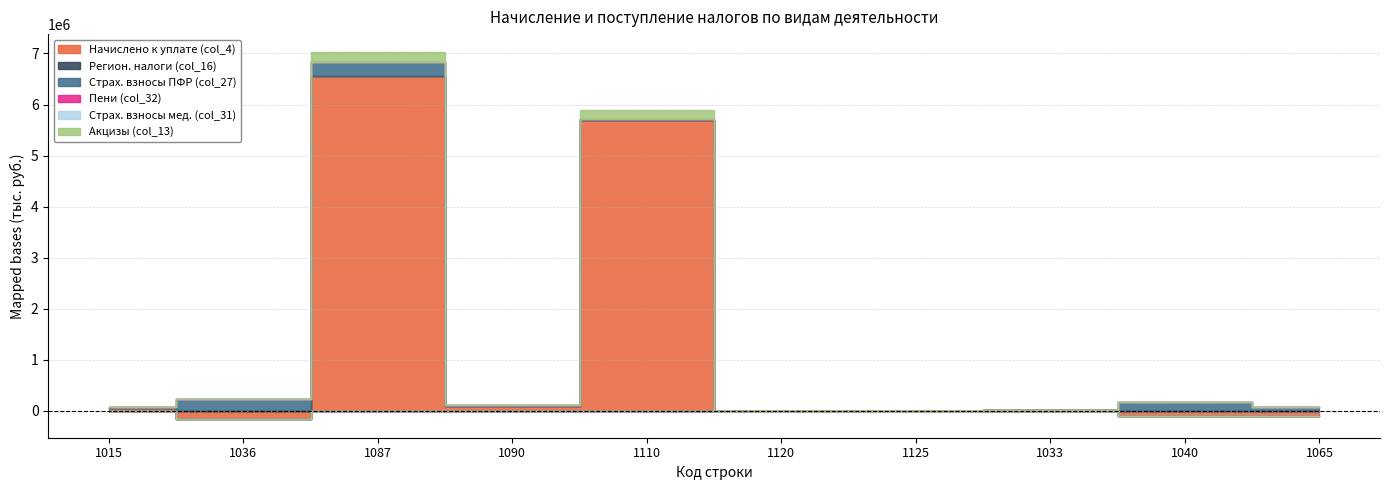

What is the lowest value of the Начислено к уплате (col_4) series?

-169878